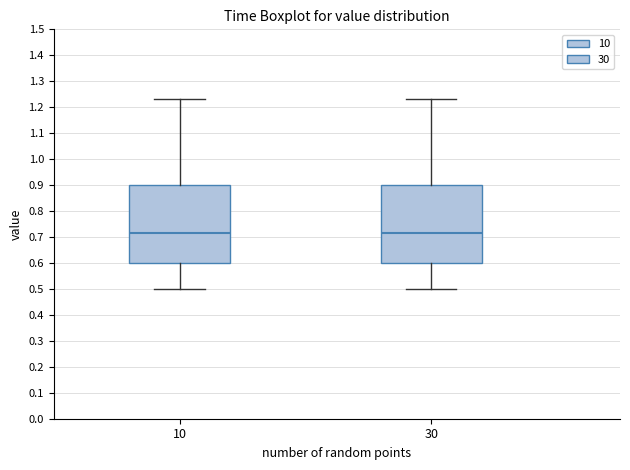

Where is the lower edge of the box at x = 10 on the y-axis? The values are not printed on the chart, so give them approximately, as read against the axis.

0.60